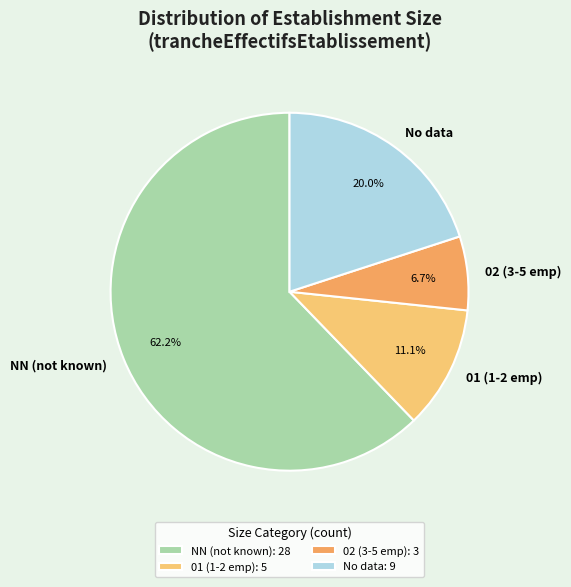

Combined, do No data and 02 (3-5 emp) account for over 50%?

No